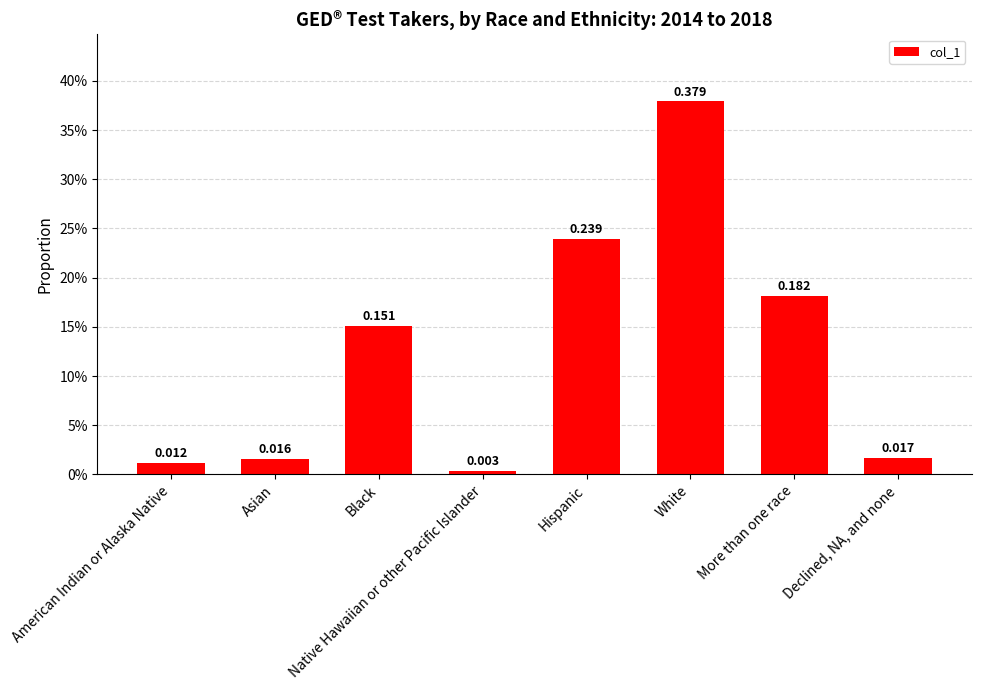

Count the number of categories in the chart.

8